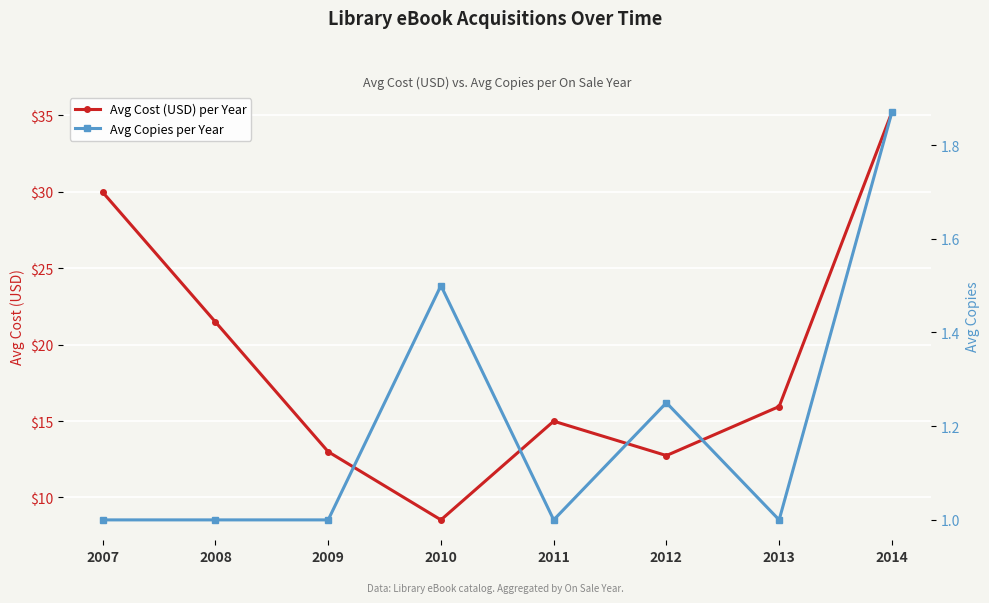

Does the chart display data point markers on the line(s)?

Yes